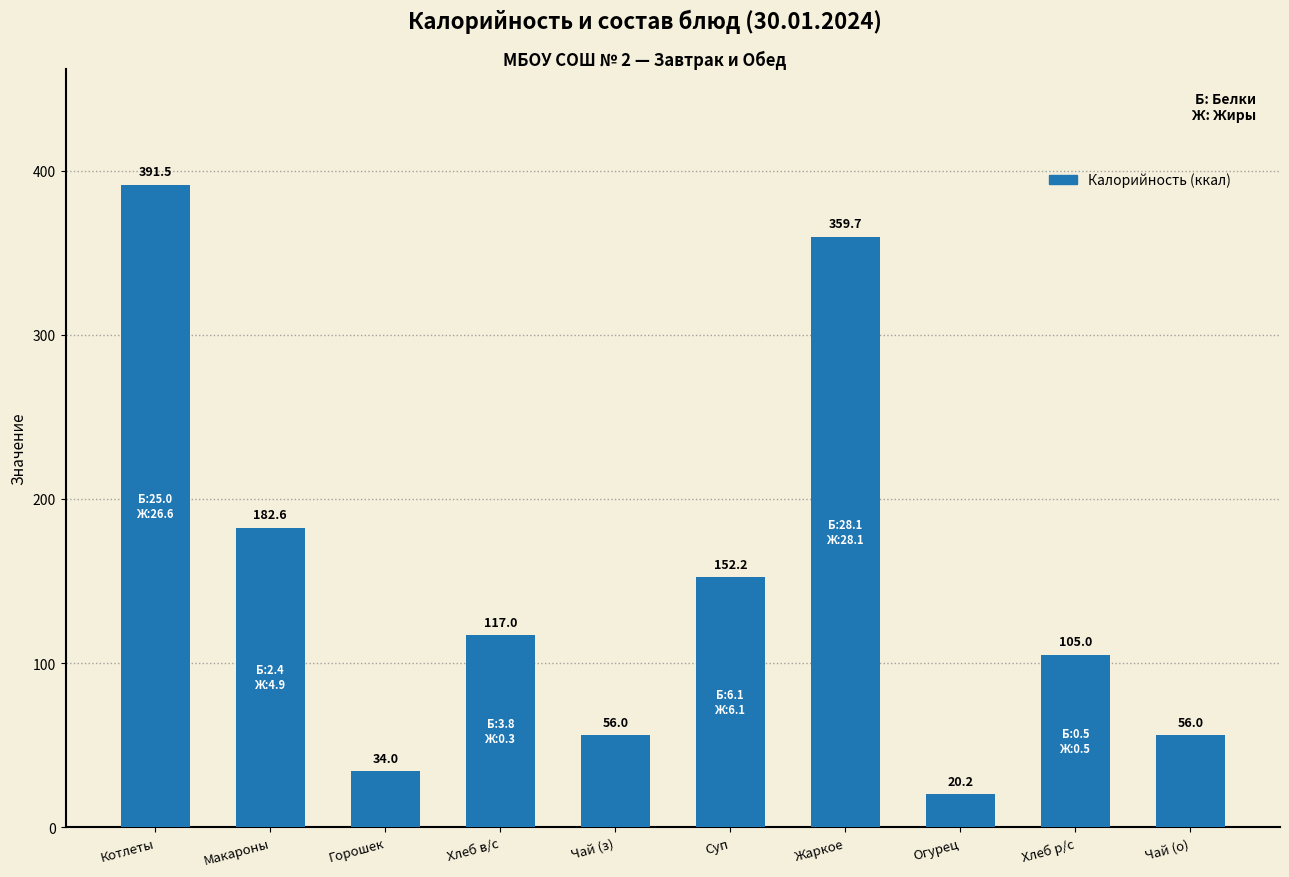

Which category has the lowest value across all series?

Огурец